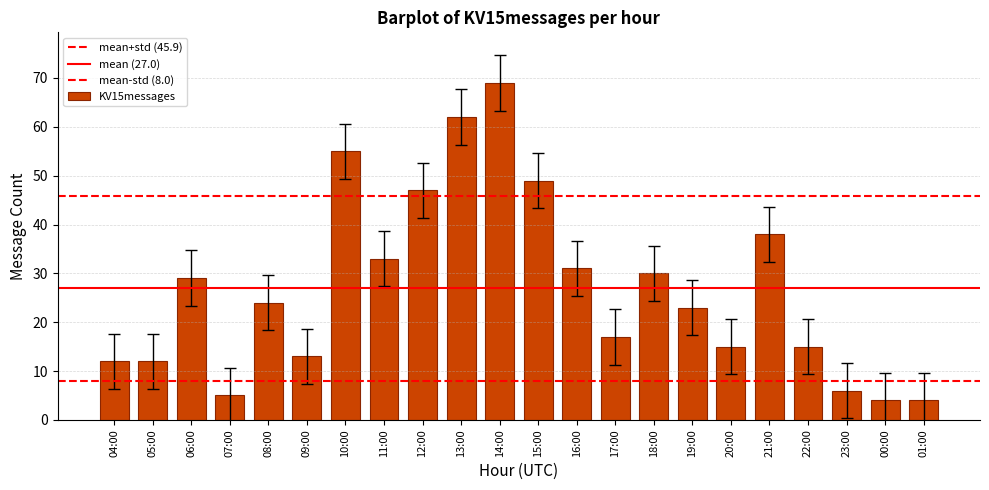

How many data points are less than 24?

11